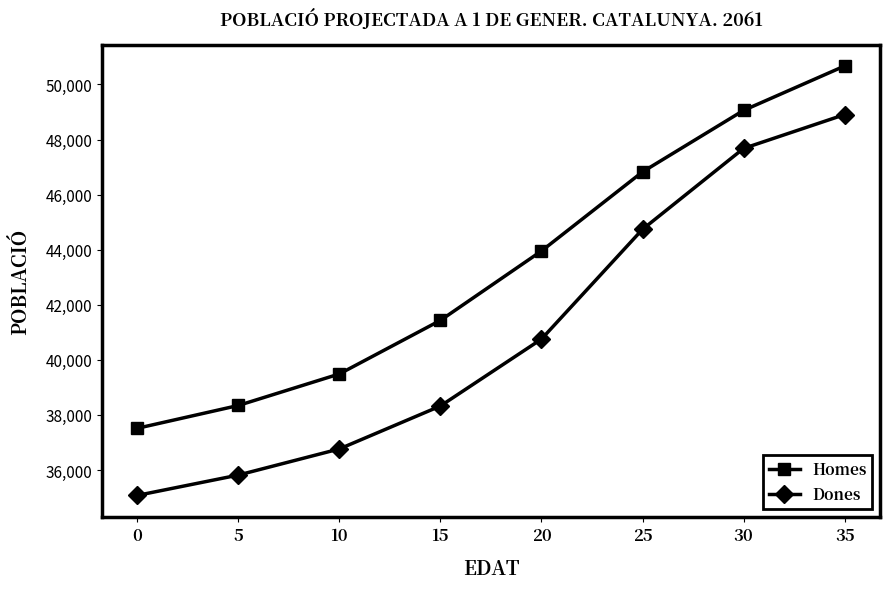

How many categories are shown in the chart?

8